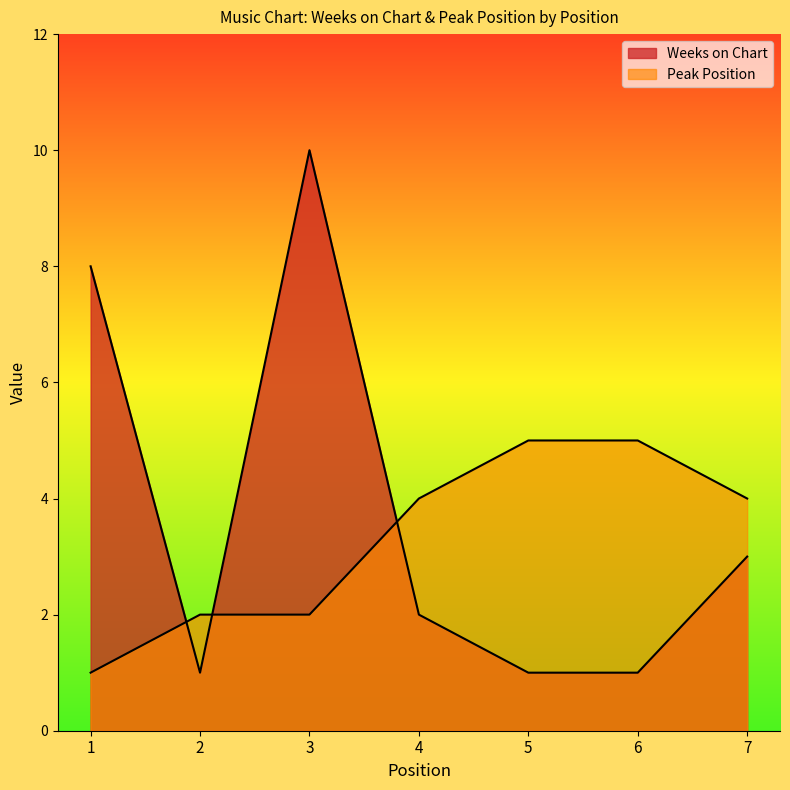

Is it true that Weeks on Chart equals 5 at 1?

False